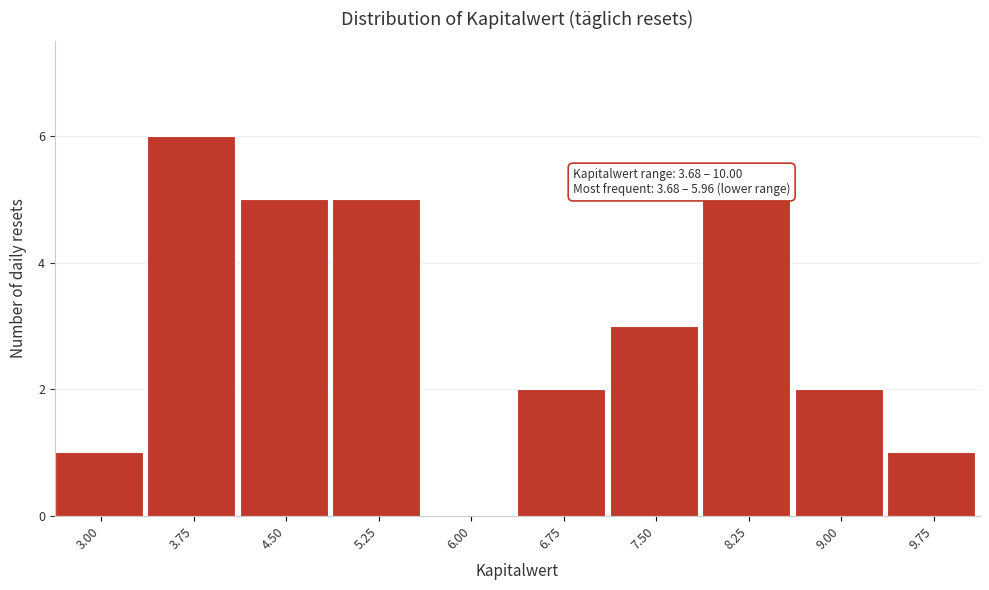

Reading left to right, transcribe all the data shown in this chart.

3.00=1	3.75=6	4.50=5	5.25=5	6.00=0	6.75=2	7.50=3	8.25=5	9.00=2	9.75=1